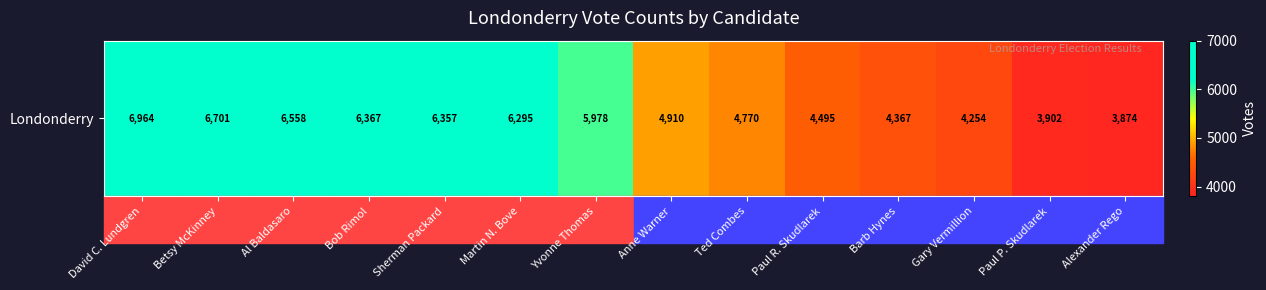

Approximately how many times larger is the value at Sherman Packard compared to Bob Rimol?

1.0